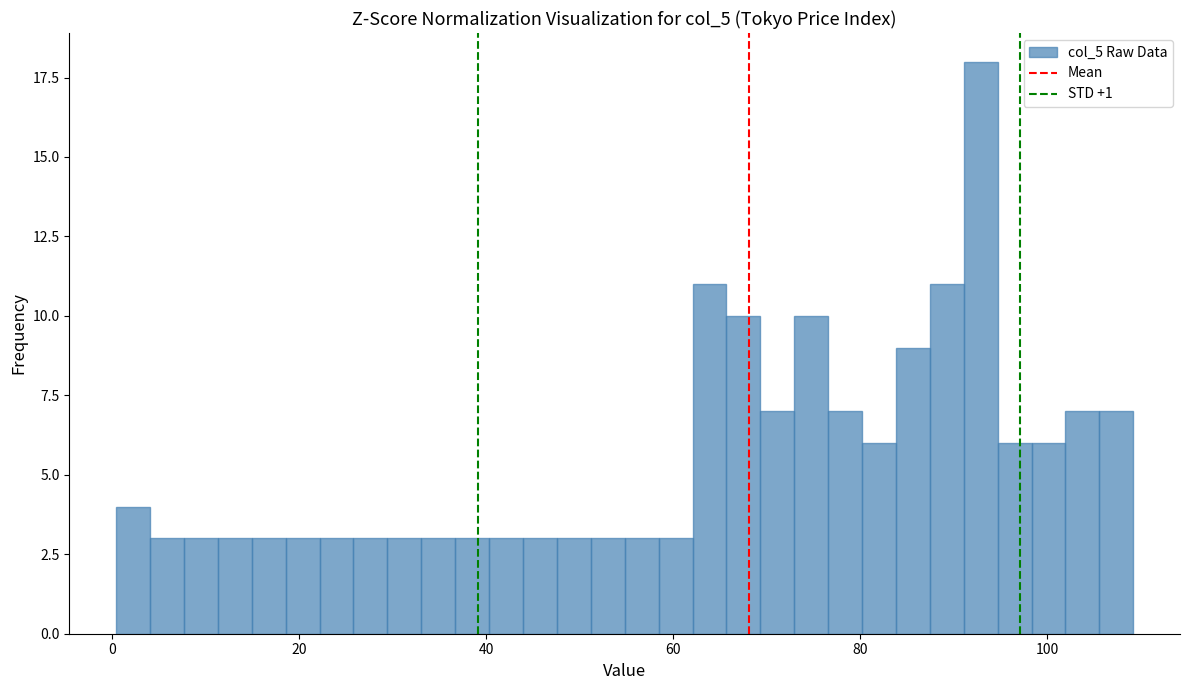

Around what value on the x-axis is the tallest bar? Give the approximate position of its centre, as read against the axis.

92